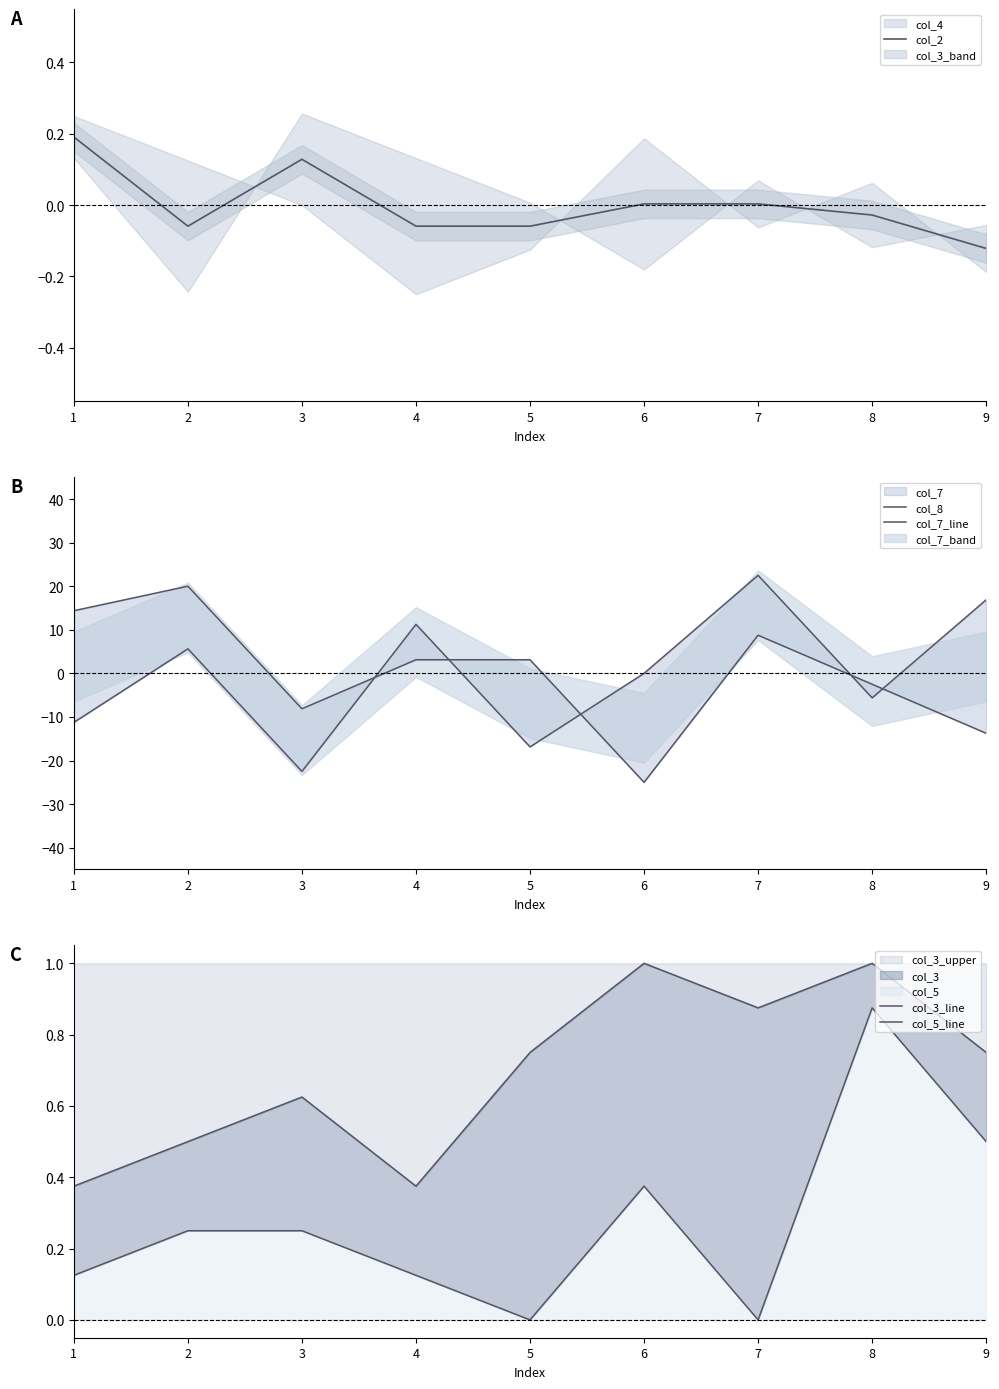

At which category does the chart reach its minimum across all series?

6